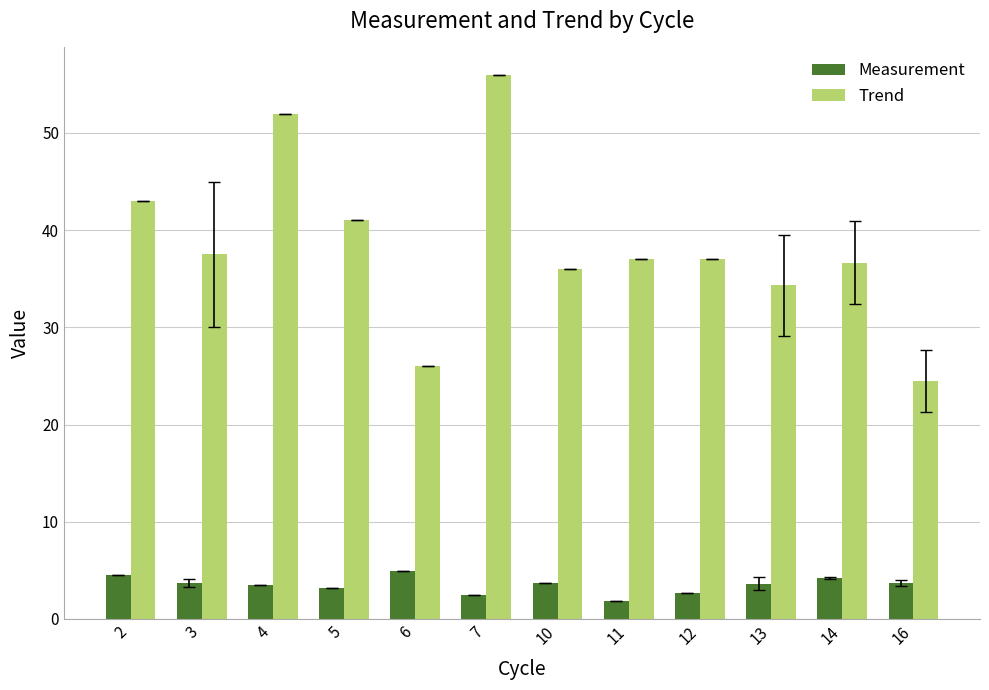

What is the spread (max minus min) of values at 3?

33.8